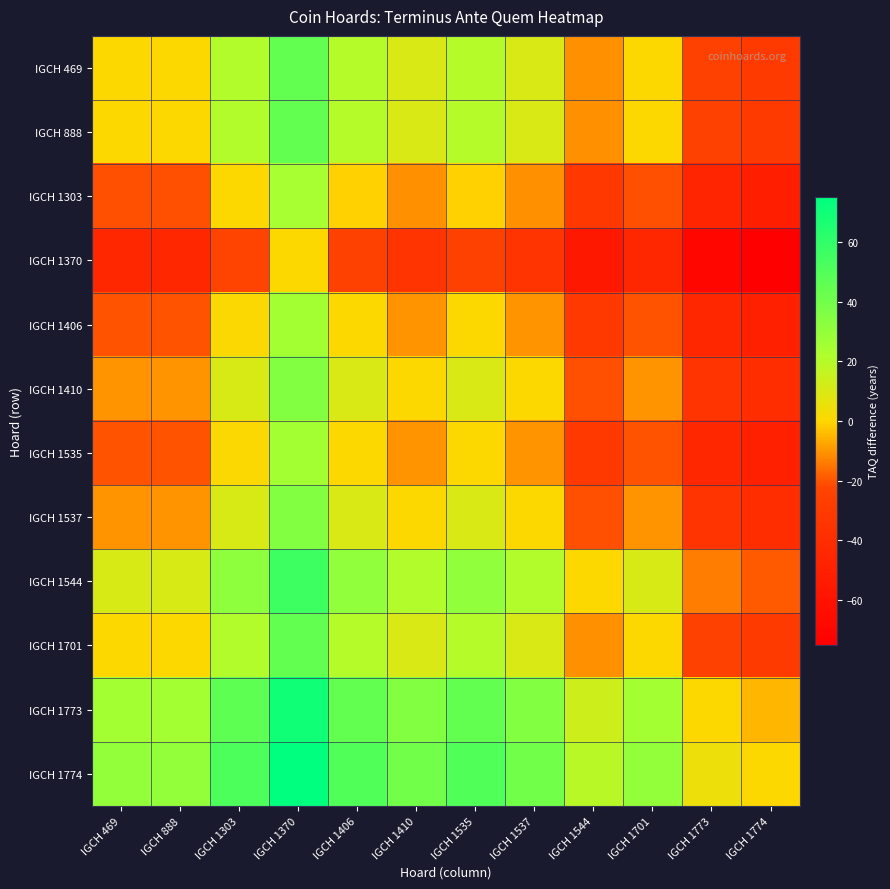

Reading left to right, what are all the values shown in this chart?

IGCH 469: IGCH 469=0	IGCH 888=0	IGCH 1303=21	IGCH 1370=45	IGCH 1406=20	IGCH 1410=10	IGCH 1535=20	IGCH 1537=10	IGCH 1544=-11	IGCH 1701=0	IGCH 1773=-25	IGCH 1774=-30
IGCH 888: IGCH 469=0	IGCH 888=0	IGCH 1303=21	IGCH 1370=45	IGCH 1406=20	IGCH 1410=10	IGCH 1535=20	IGCH 1537=10	IGCH 1544=-11	IGCH 1701=0	IGCH 1773=-25	IGCH 1774=-30
IGCH 1303: IGCH 469=-21	IGCH 888=-21	IGCH 1303=0	IGCH 1370=24	IGCH 1406=-1	IGCH 1410=-11	IGCH 1535=-1	IGCH 1537=-11	IGCH 1544=-32	IGCH 1701=-21	IGCH 1773=-46	IGCH 1774=-51
IGCH 1370: IGCH 469=-45	IGCH 888=-45	IGCH 1303=-24	IGCH 1370=0	IGCH 1406=-25	IGCH 1410=-35	IGCH 1535=-25	IGCH 1537=-35	IGCH 1544=-56	IGCH 1701=-45	IGCH 1773=-70	IGCH 1774=-75
IGCH 1406: IGCH 469=-20	IGCH 888=-20	IGCH 1303=1	IGCH 1370=25	IGCH 1406=0	IGCH 1410=-10	IGCH 1535=0	IGCH 1537=-10	IGCH 1544=-31	IGCH 1701=-20	IGCH 1773=-45	IGCH 1774=-50
IGCH 1410: IGCH 469=-10	IGCH 888=-10	IGCH 1303=11	IGCH 1370=35	IGCH 1406=10	IGCH 1410=0	IGCH 1535=10	IGCH 1537=0	IGCH 1544=-21	IGCH 1701=-10	IGCH 1773=-35	IGCH 1774=-40
IGCH 1535: IGCH 469=-20	IGCH 888=-20	IGCH 1303=1	IGCH 1370=25	IGCH 1406=0	IGCH 1410=-10	IGCH 1535=0	IGCH 1537=-10	IGCH 1544=-31	IGCH 1701=-20	IGCH 1773=-45	IGCH 1774=-50
IGCH 1537: IGCH 469=-10	IGCH 888=-10	IGCH 1303=11	IGCH 1370=35	IGCH 1406=10	IGCH 1410=0	IGCH 1535=10	IGCH 1537=0	IGCH 1544=-21	IGCH 1701=-10	IGCH 1773=-35	IGCH 1774=-40
IGCH 1544: IGCH 469=11	IGCH 888=11	IGCH 1303=32	IGCH 1370=56	IGCH 1406=31	IGCH 1410=21	IGCH 1535=31	IGCH 1537=21	IGCH 1544=0	IGCH 1701=11	IGCH 1773=-14	IGCH 1774=-19
IGCH 1701: IGCH 469=0	IGCH 888=0	IGCH 1303=21	IGCH 1370=45	IGCH 1406=20	IGCH 1410=10	IGCH 1535=20	IGCH 1537=10	IGCH 1544=-11	IGCH 1701=0	IGCH 1773=-25	IGCH 1774=-30
IGCH 1773: IGCH 469=25	IGCH 888=25	IGCH 1303=46	IGCH 1370=70	IGCH 1406=45	IGCH 1410=35	IGCH 1535=45	IGCH 1537=35	IGCH 1544=14	IGCH 1701=25	IGCH 1773=0	IGCH 1774=-5
IGCH 1774: IGCH 469=30	IGCH 888=30	IGCH 1303=51	IGCH 1370=75	IGCH 1406=50	IGCH 1410=40	IGCH 1535=50	IGCH 1537=40	IGCH 1544=19	IGCH 1701=30	IGCH 1773=5	IGCH 1774=0